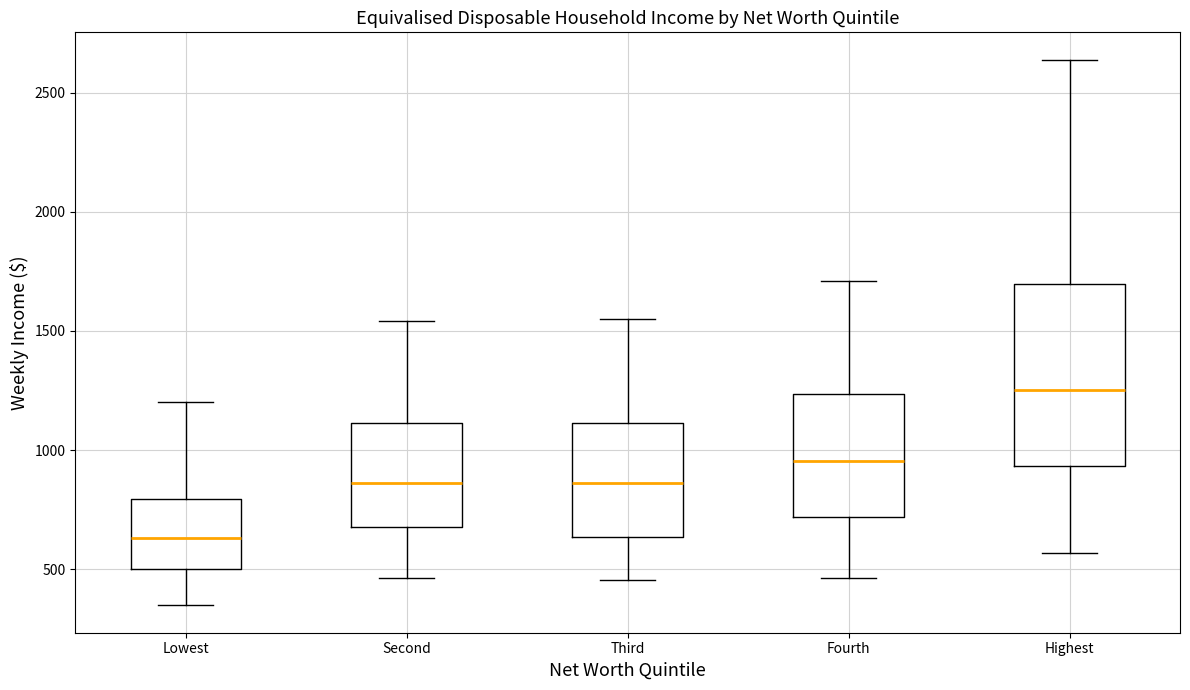

Reading left to right, read every box against the y-axis: the position of its median line, the range the box covers, and the ends of its whiskers. The values are not printed on the chart, so give them approximately, as read against the axis.

Lowest: median 650, box 500 to 800, whiskers 350 to 1200
Second: median 850, box 700 to 1100, whiskers 450 to 1550
Third: median 850, box 650 to 1100, whiskers 450 to 1550
Fourth: median 950, box 700 to 1250, whiskers 450 to 1700
Highest: median 1250, box 950 to 1700, whiskers 550 to 2650